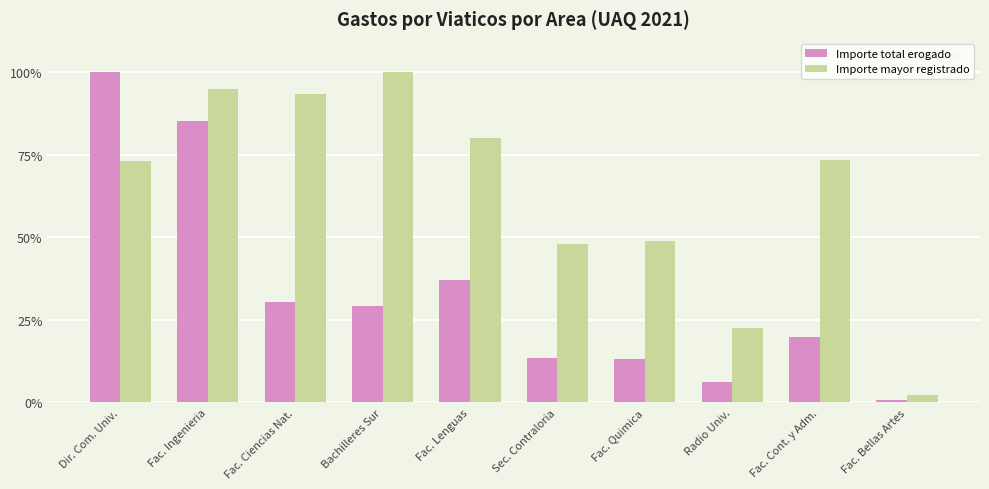

What is the sum of the Importe total erogado values at Dir. Com. Univ. and Fac. Bellas Artes?

100.6